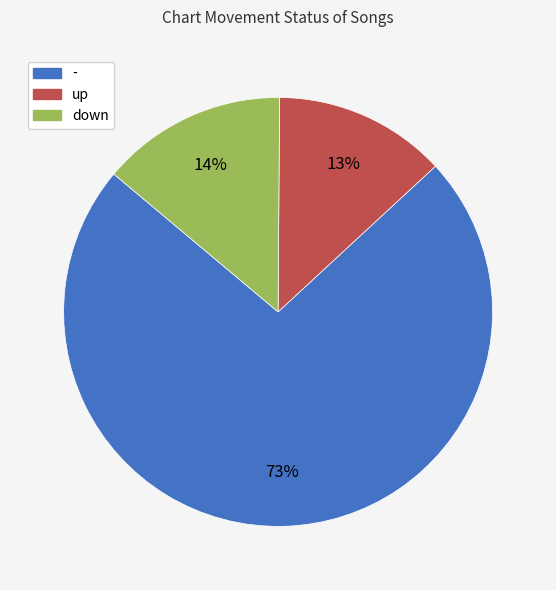

Between down and -, which is larger?

-